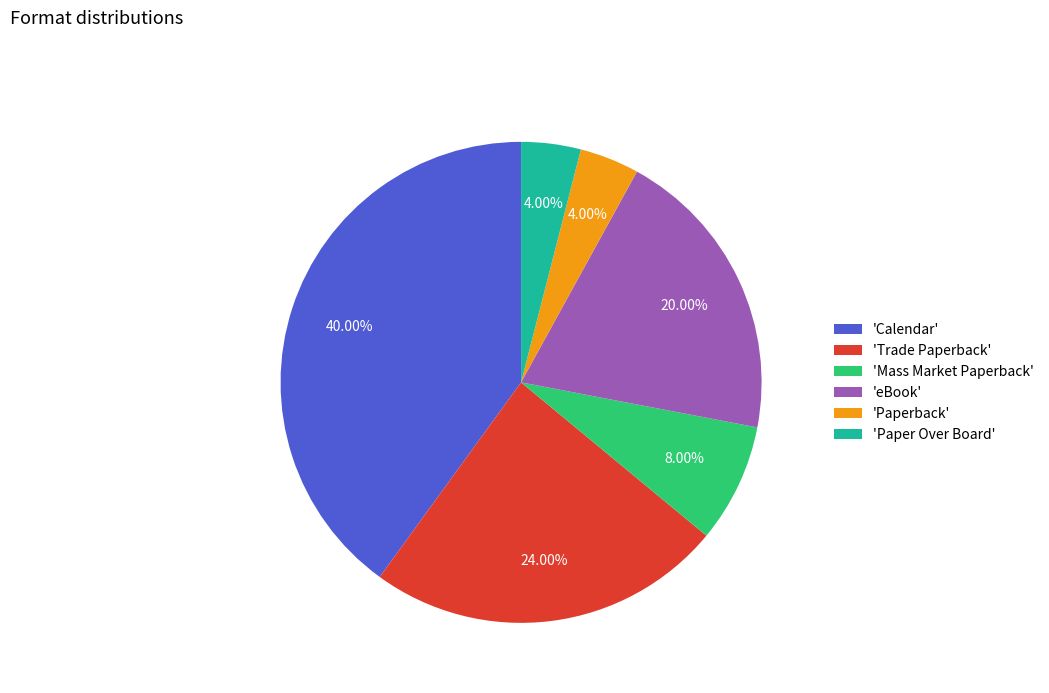

Is there any slice that represents more than half of the pie?

No